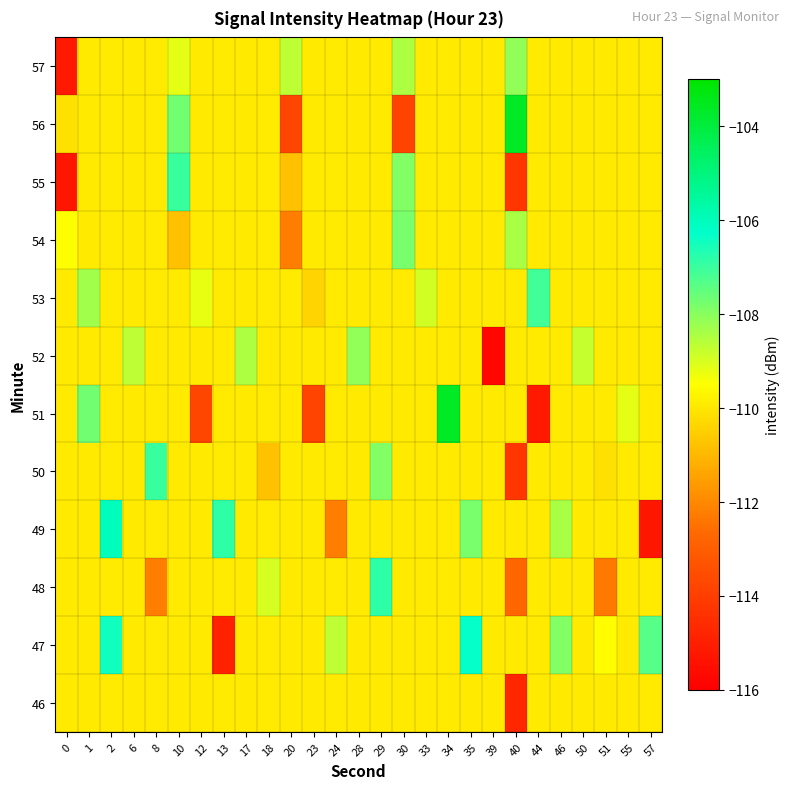

List the series in order of their peak value, highest first.

51, 56, 49, 47, 48, 50, 55, 53, 54, 52, 57, 46